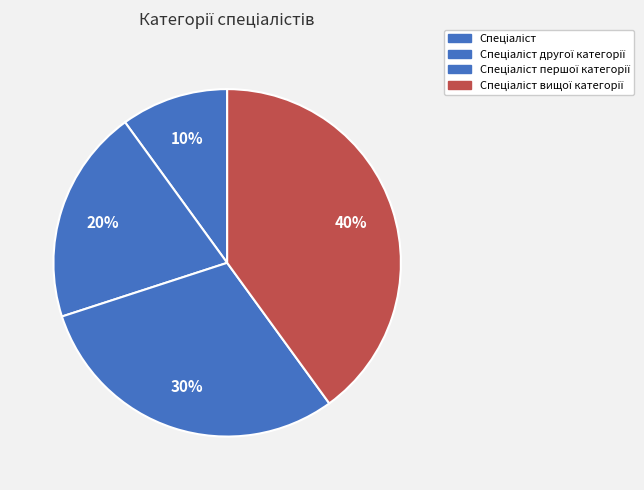

How many slices are in this pie chart?

4